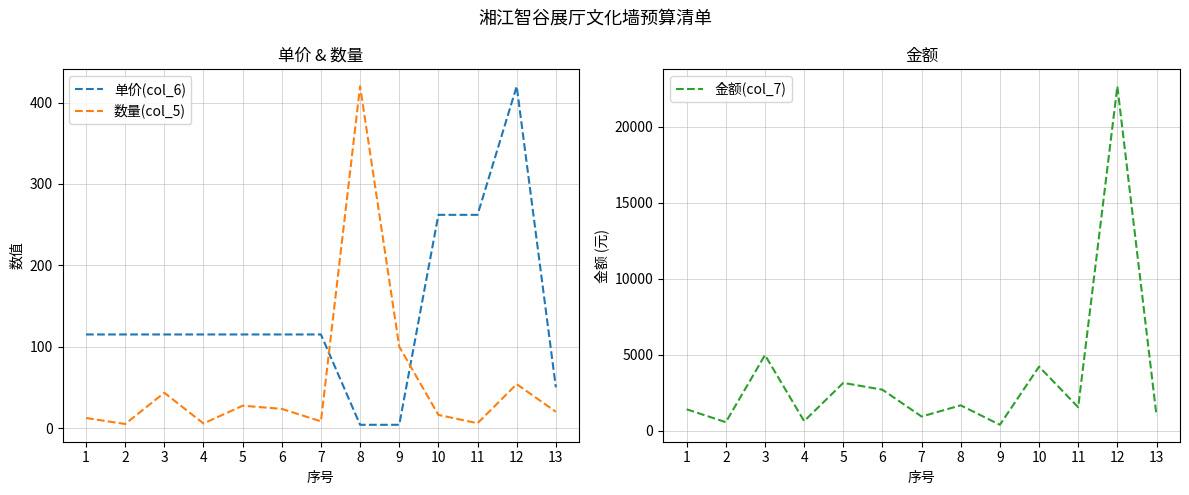

List the labels in order of 金额(col_7) value, smallest first.

9, 2, 4, 7, 13, 1, 11, 8, 6, 5, 10, 3, 12